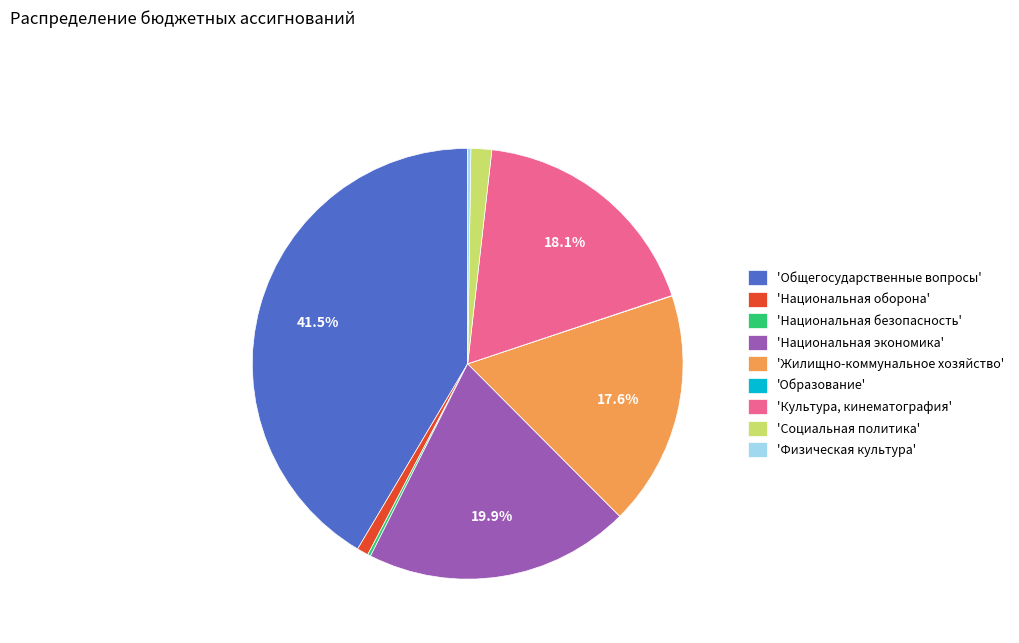

Is there a majority slice in this chart?

No